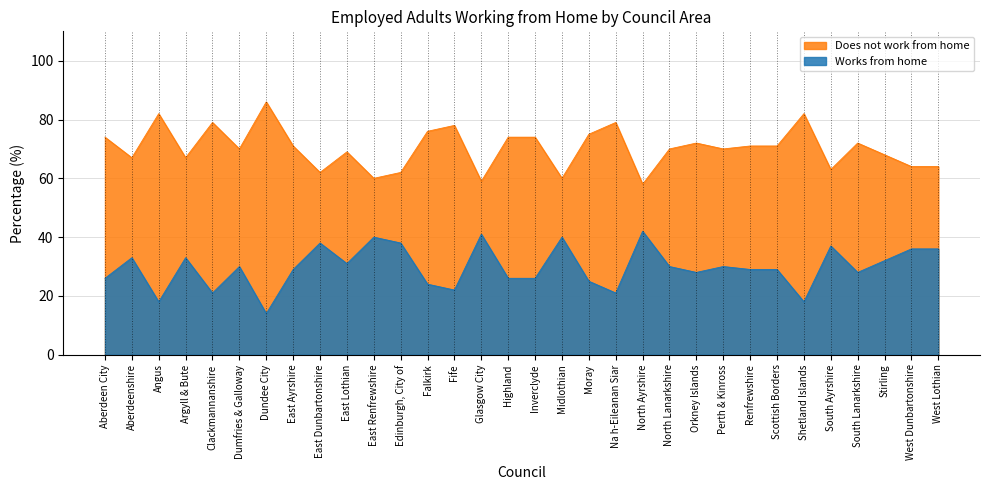

What is the difference between the Does not work from home values at Falkirk and Aberdeen City?

2